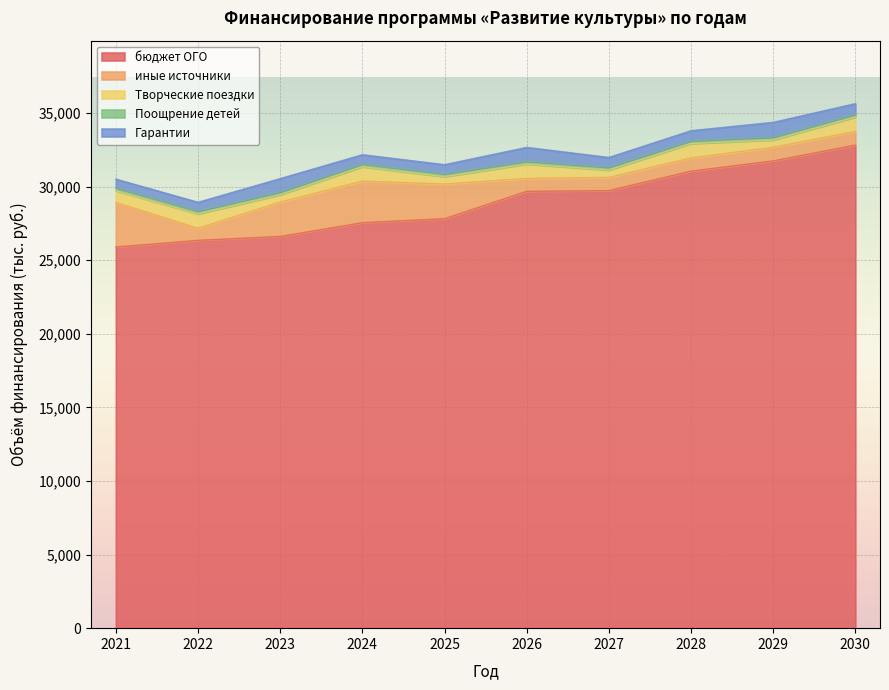

List the series in order of their peak value, highest first.

бюджет ОГО, иные источники, Гарантии, Творческие поездки, Поощрение детей